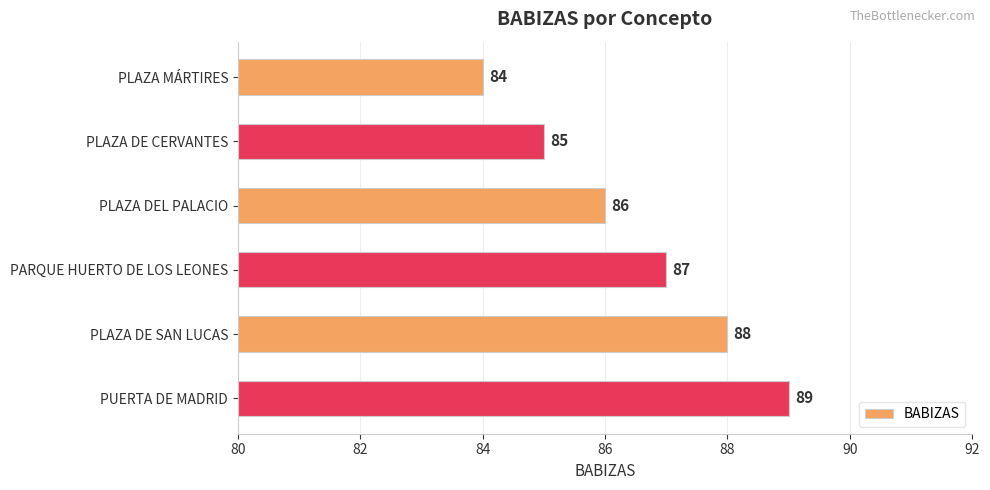

Reading top to bottom, list all the values displayed in this chart.

84	85	86	87	88	89